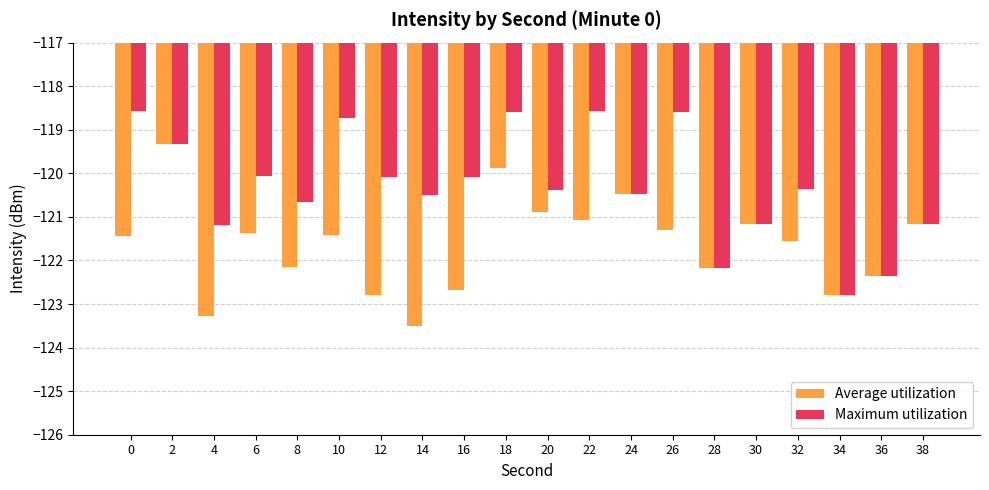

Which category has the highest value in the Average utilization series?

2